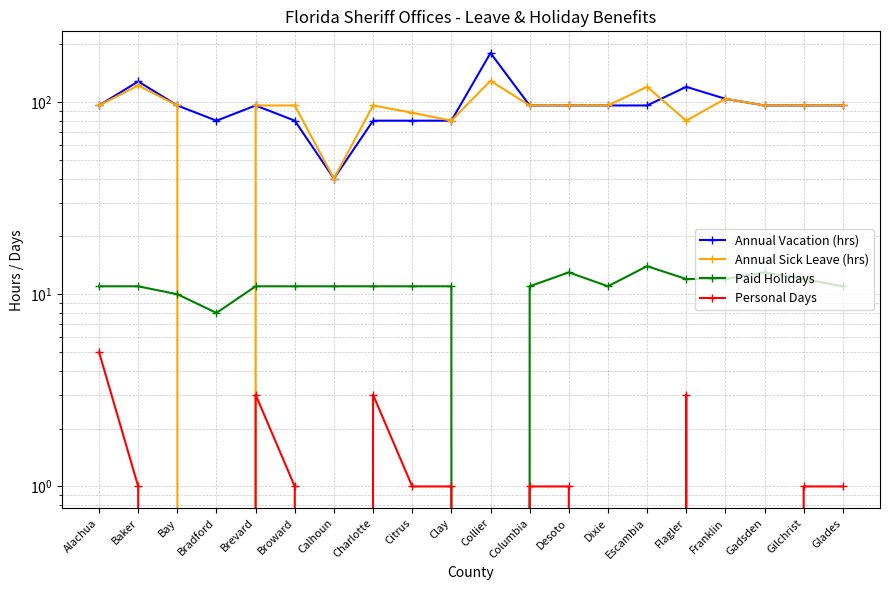

What are all the series names shown in the legend?

Annual Vacation (hrs), Annual Sick Leave (hrs), Paid Holidays, Personal Days